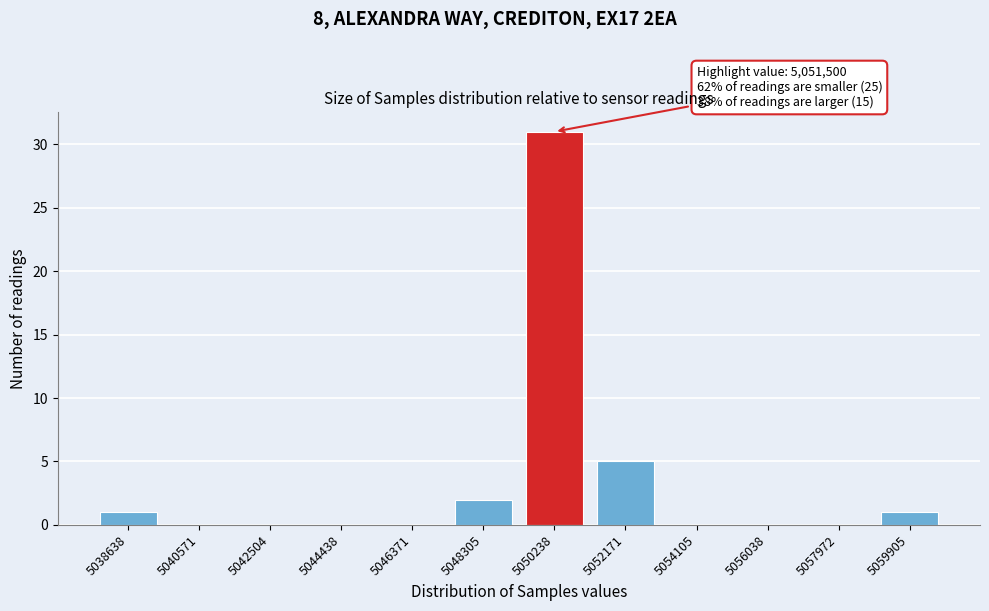

Reading left to right, what are all the values shown in this chart?

5038638=1	5040571=0	5042504=0	5044438=0	5046371=0	5048305=2	5050238=31	5052171=5	5054105=0	5056038=0	5057972=0	5059905=1